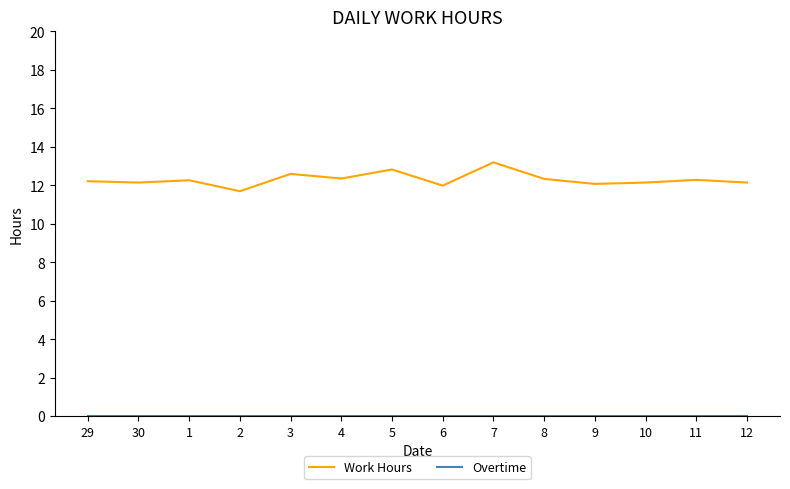

Which series has the widest spread of values?

Work Hours